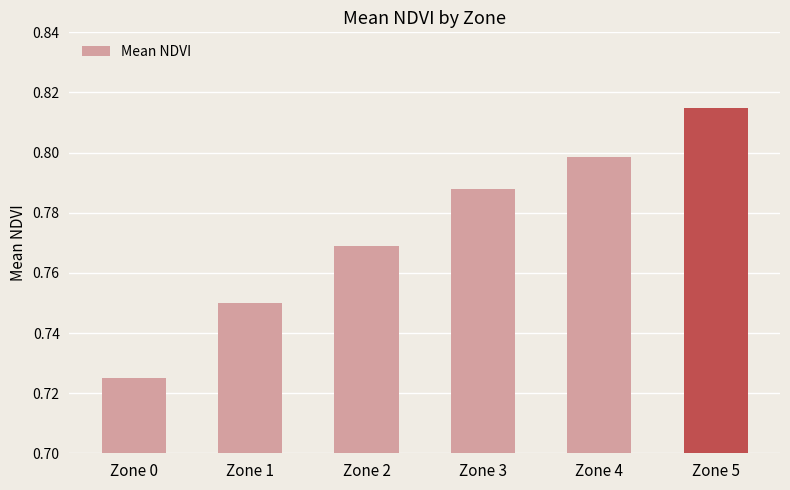

What is the sum of all values?

4.6